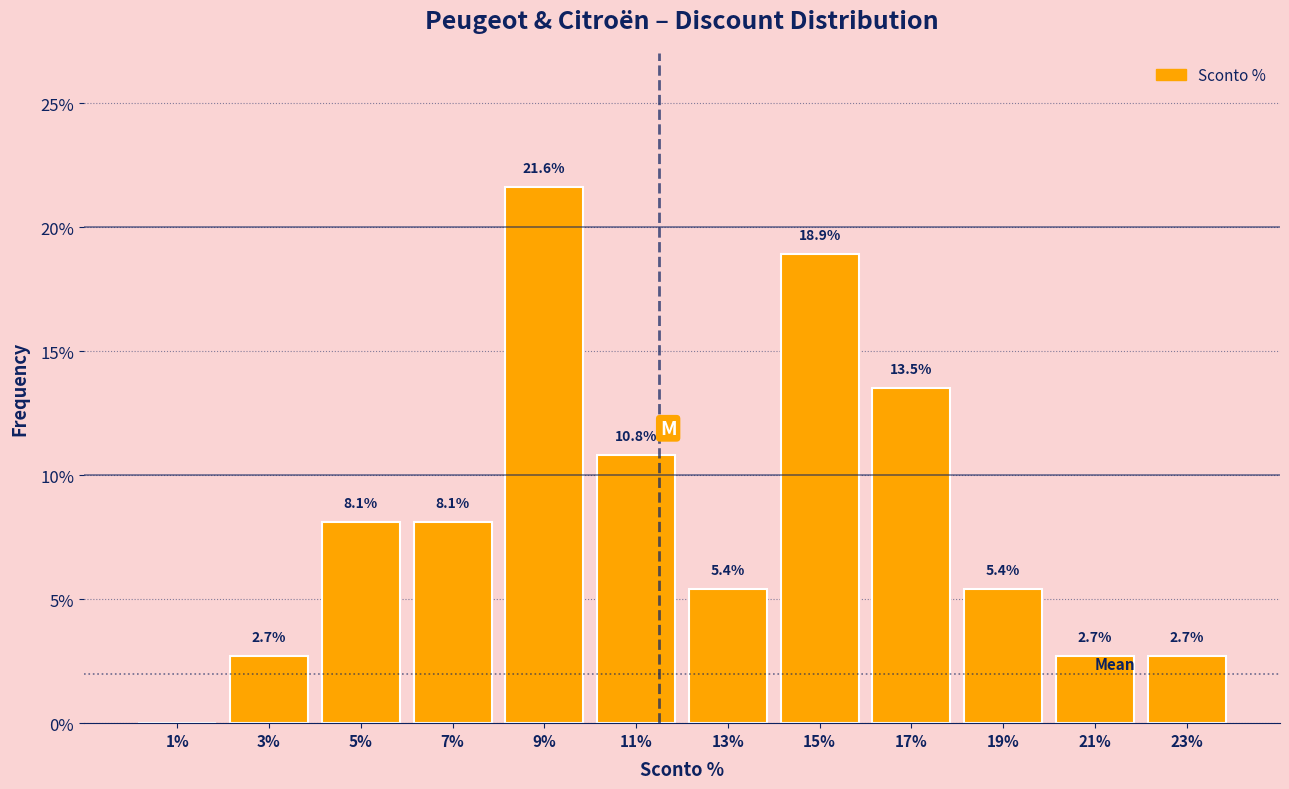

Reading left to right, what are all the values shown in this chart?

1%=0.0	3%=2.7	5%=8.1	7%=8.1	9%=21.6	11%=10.8	13%=5.4	15%=18.9	17%=13.5	19%=5.4	21%=2.7	23%=2.7